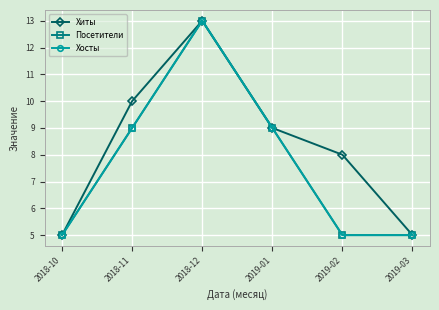

Is this an area chart (filled region under the line)?

No